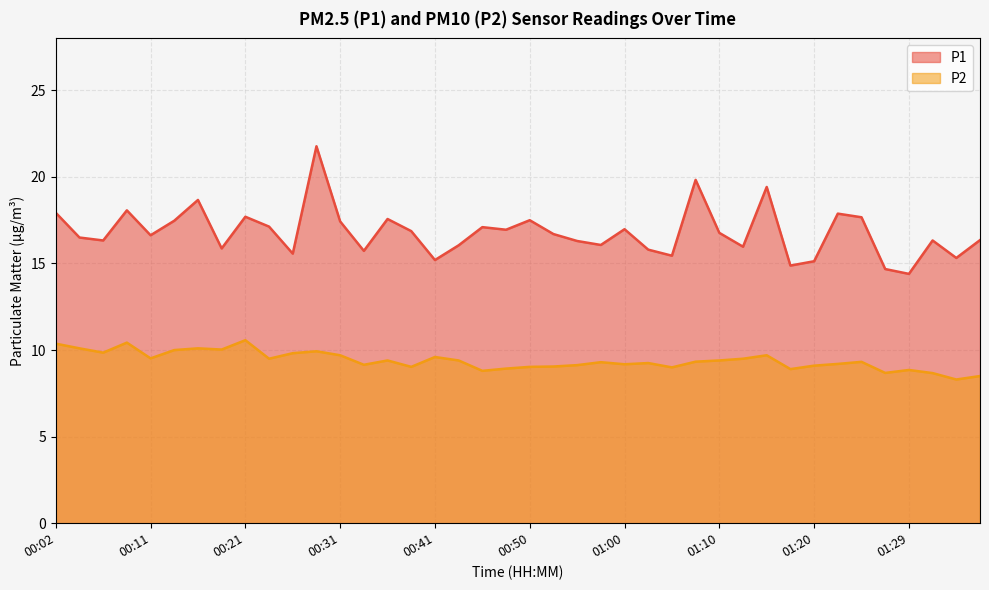

How many interior local valleys does the P2 series have?

12